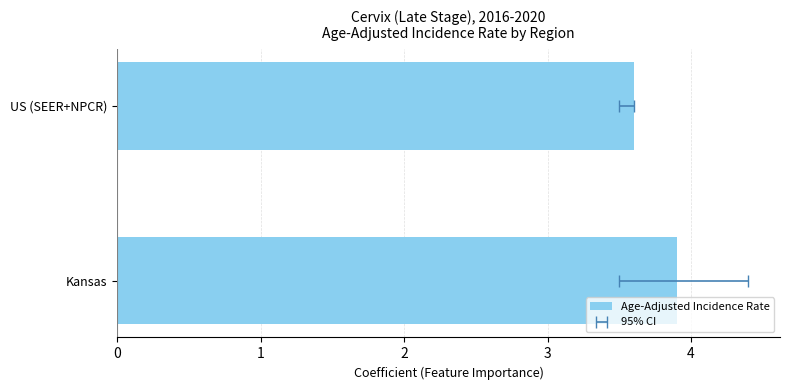

The chart shows a value of 1.0 at Kansas. True or false?

False